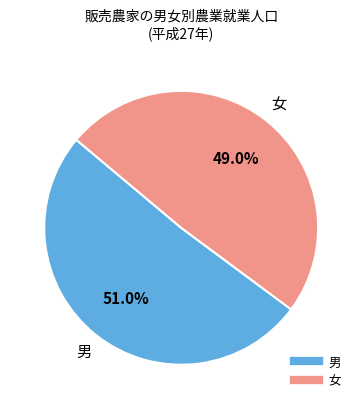

To the nearest percent, what is the average slice percentage?

50%